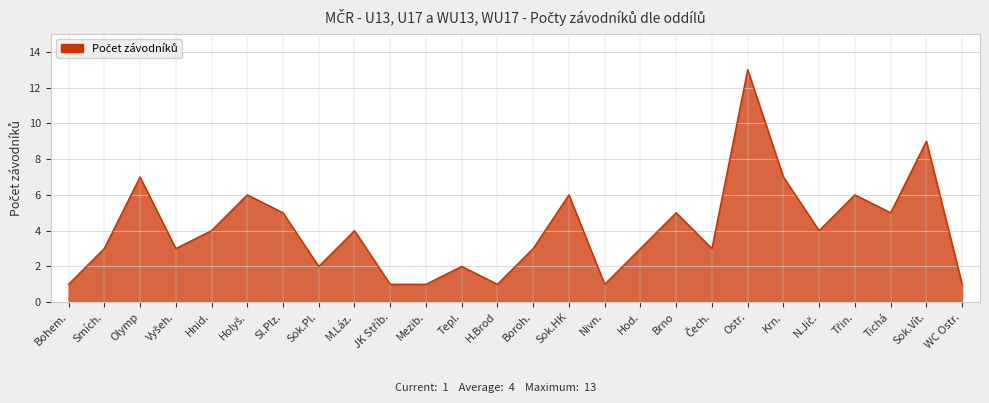

How many series are shown in this chart?

1